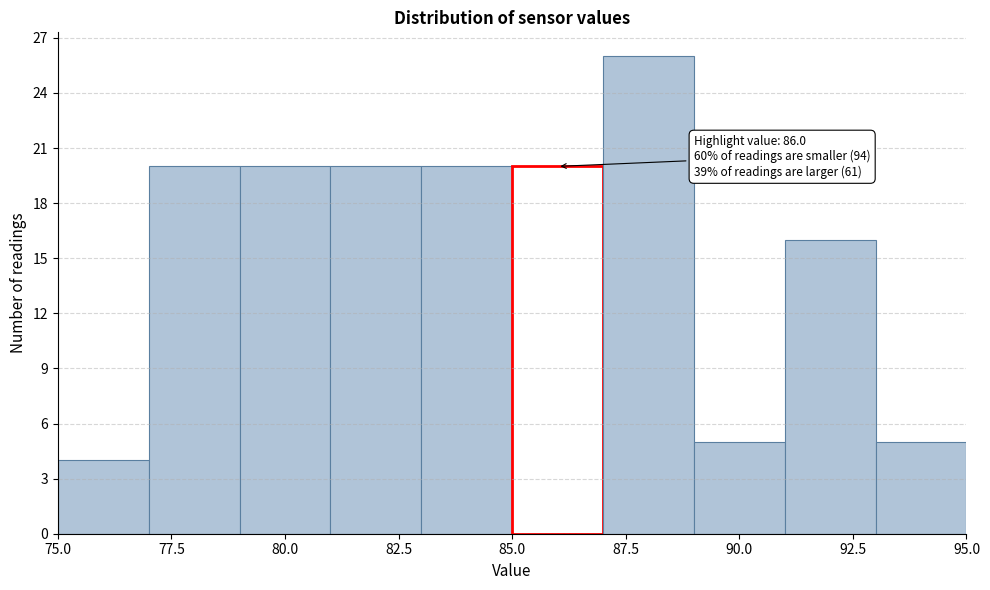

Over which range of the x-axis is the bar tallest?

87 to 89